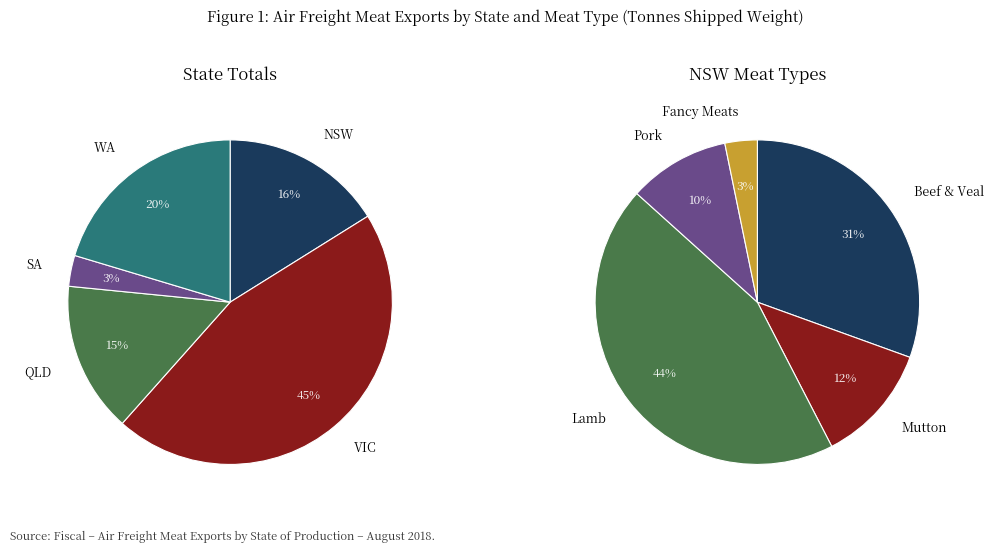

What percentage is the VIC slice, to the nearest percent?

45%